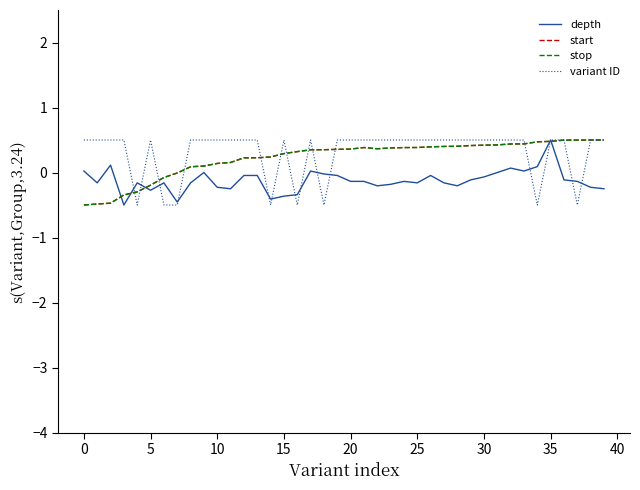

Does the chart have visible grid lines?

No